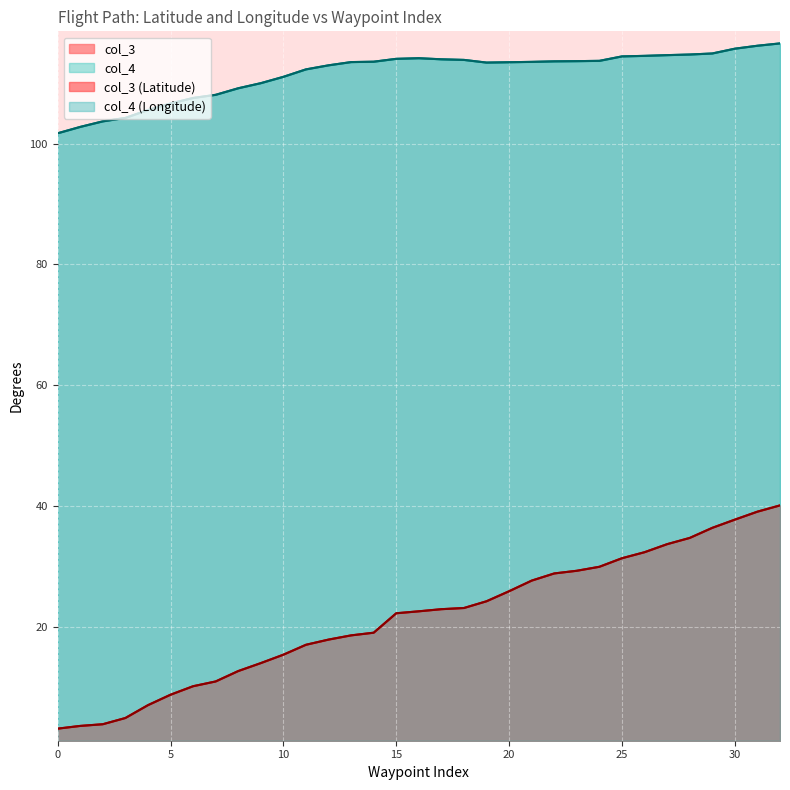

What is the average value of the col_4 series?

111.6